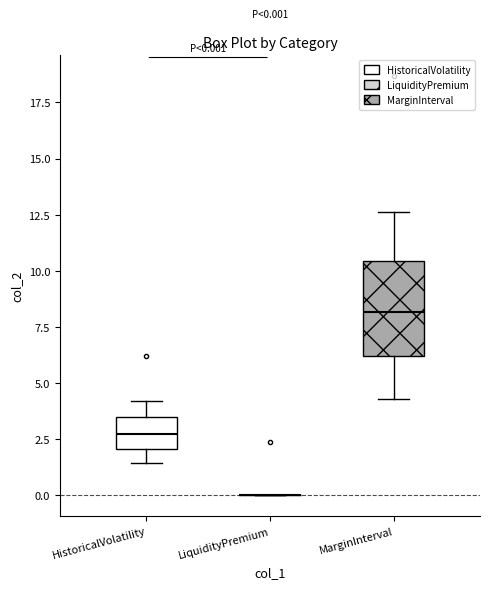

Which box is the tallest, from its lower edge to its upper edge?

MarginInterval